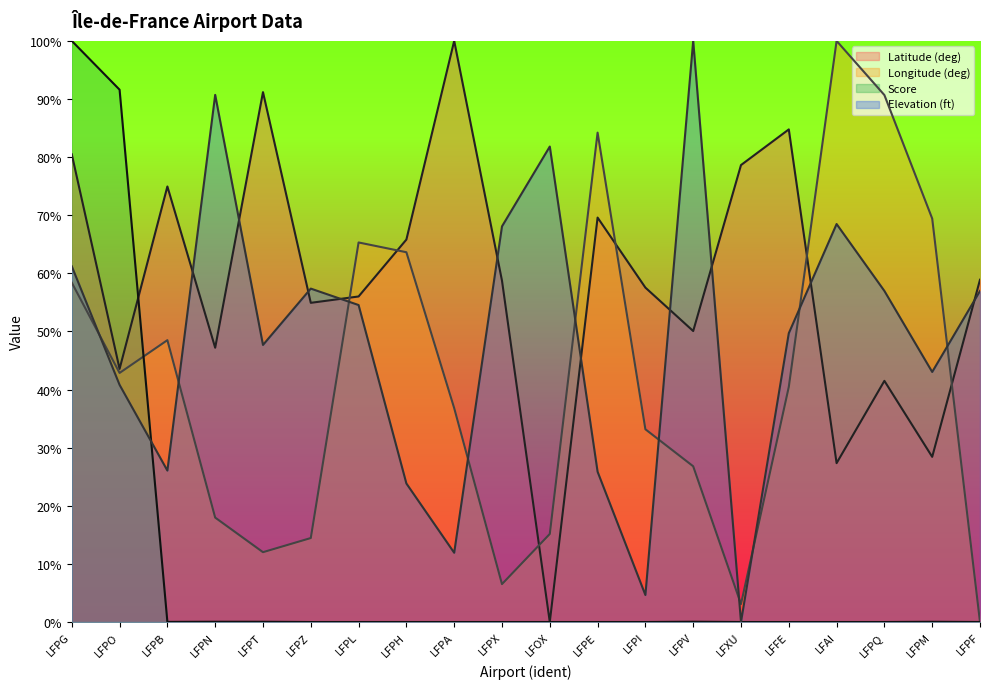

Is the value of score at LFPZ greater than the value of latitude_deg at LFFE?

No